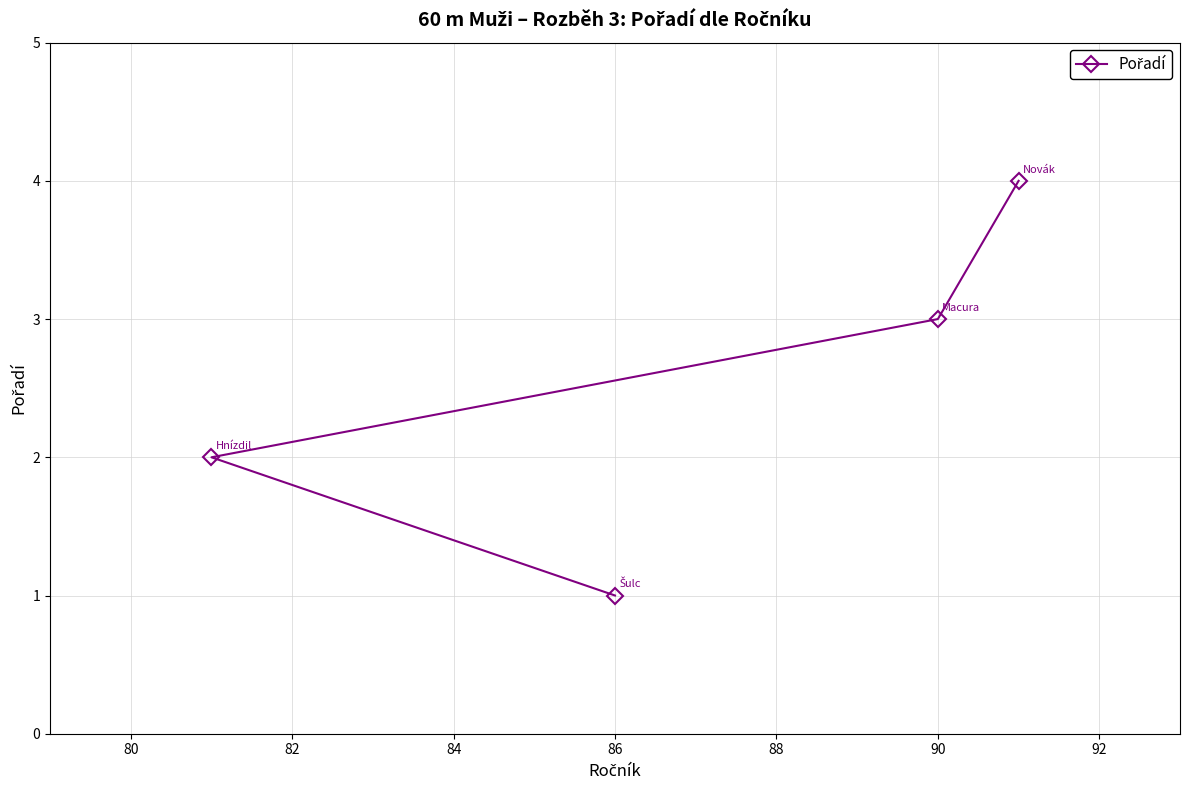

The value at 90 is 3. True or false?

True